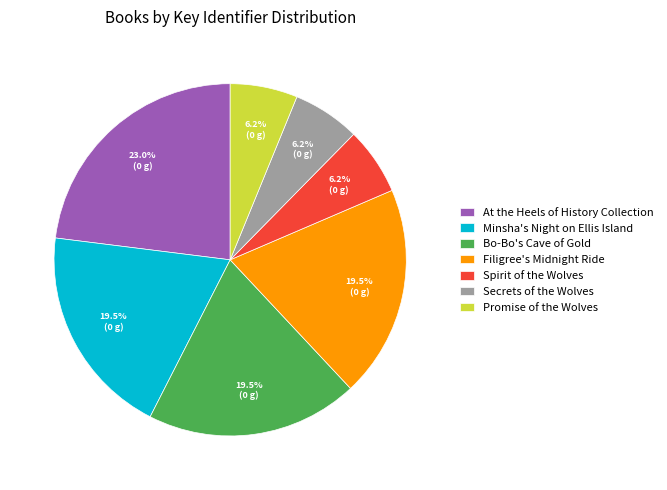

Which slice is the largest?

At the Heels of History Collection